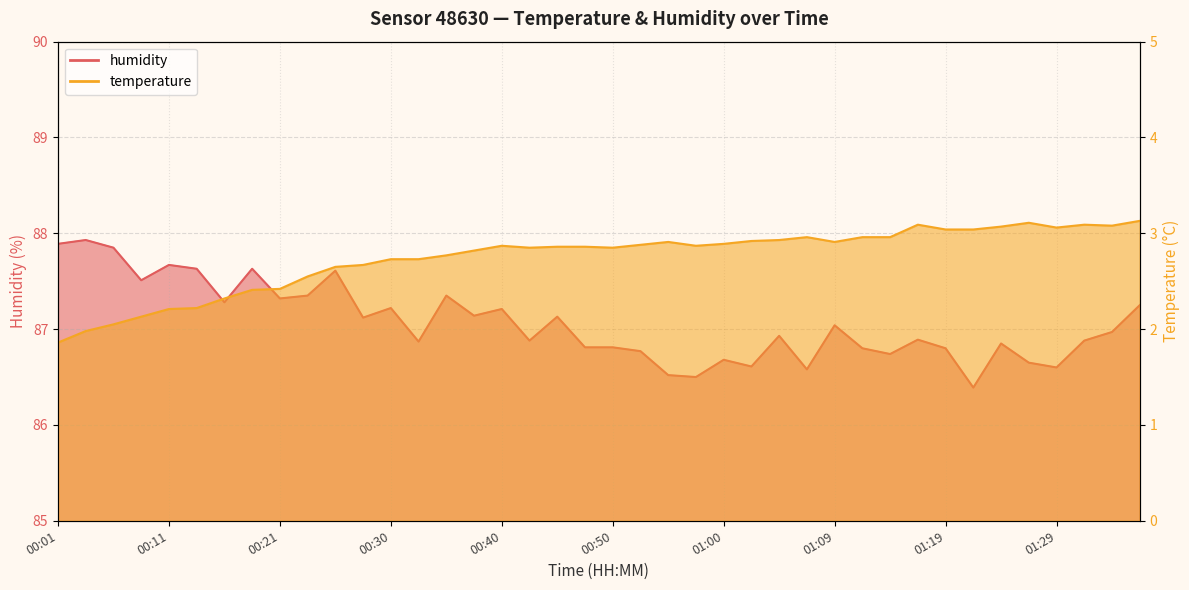

At which category does the chart reach its minimum across all series?

00:01